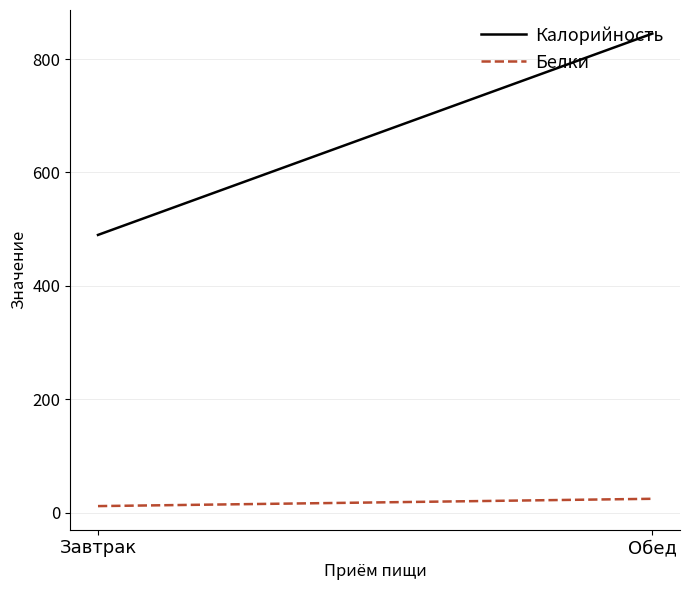

What is the sum of all Калорийность values?

1334.8